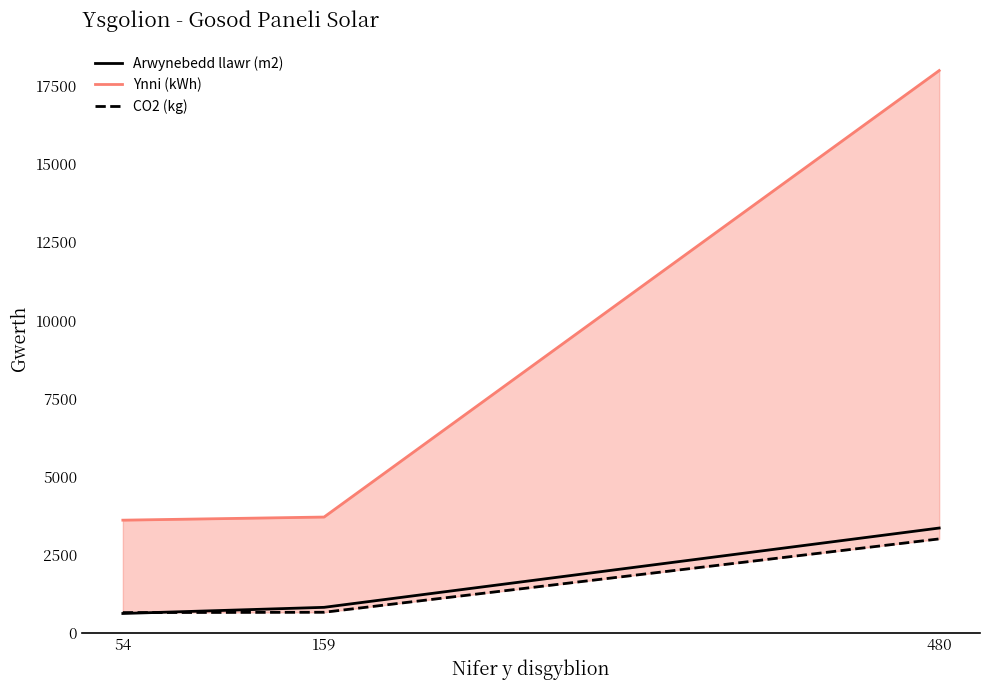

Reading right to left, what are all the values shown in this chart?

Arwynebedd llawr (m2): 3348	808	611
Ynni (kWh): 18000	3700	3600
CO2 (kg): 3000	650	640